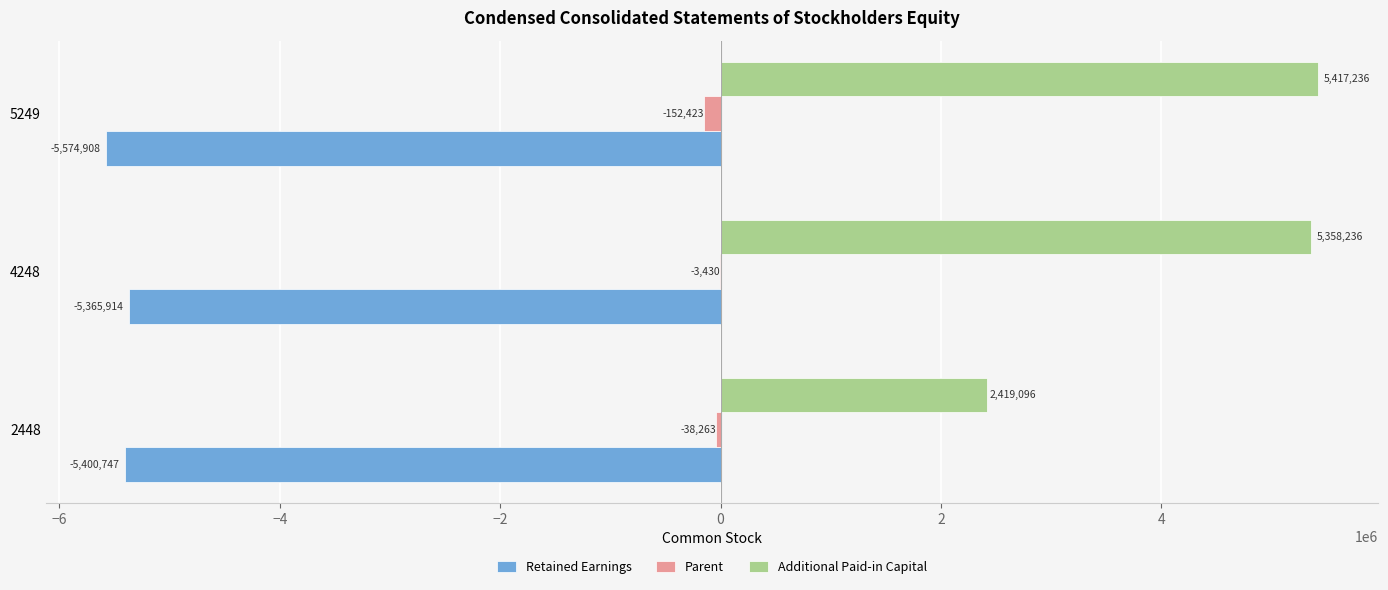

Where is Retained Earnings nearest to the value -5470411?

2448